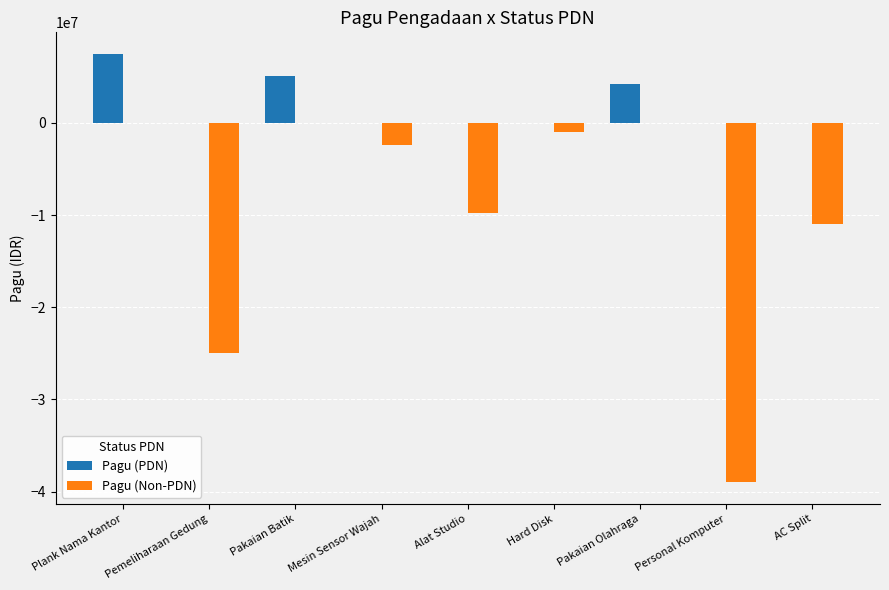

How many groups of bars are there?

9